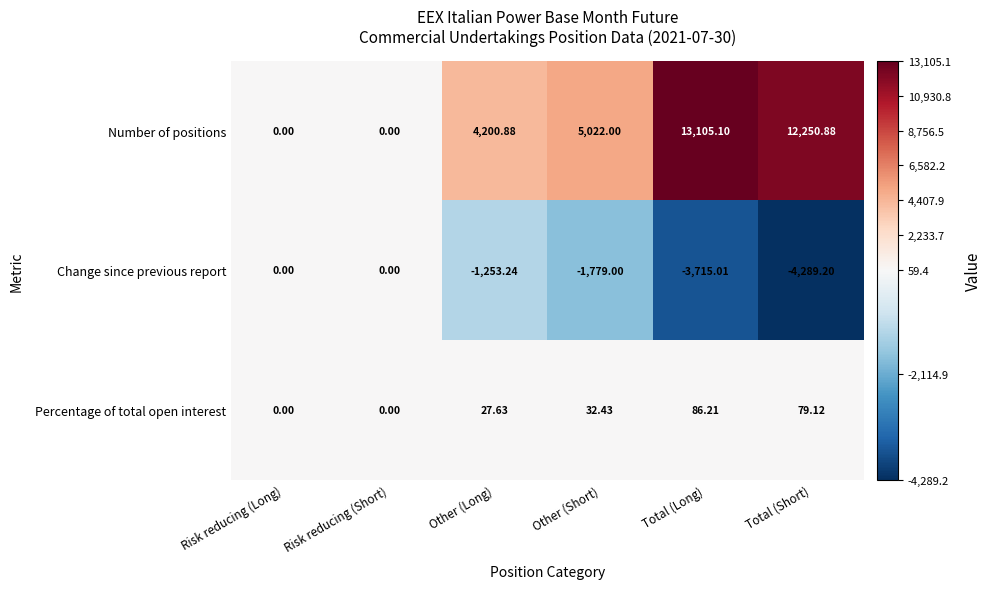

Is the value of Change since previous report at Total (Long) greater than the value of Percentage of total open interest at Other (Short)?

No